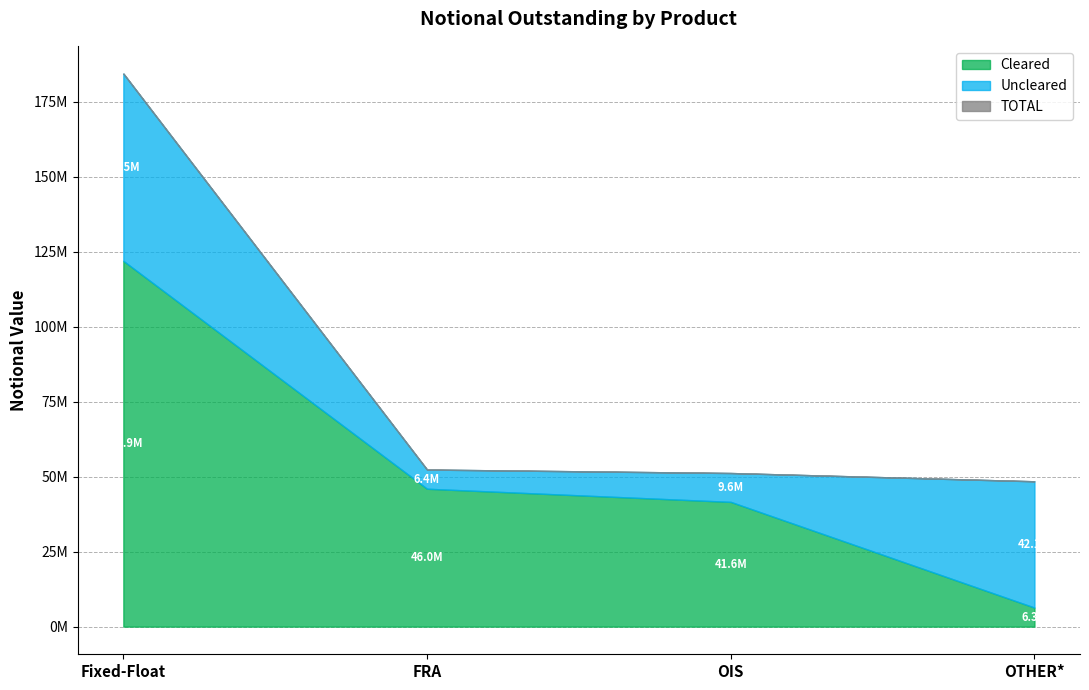

Where do Cleared and Uncleared first cross each other?

OIS and OTHER*